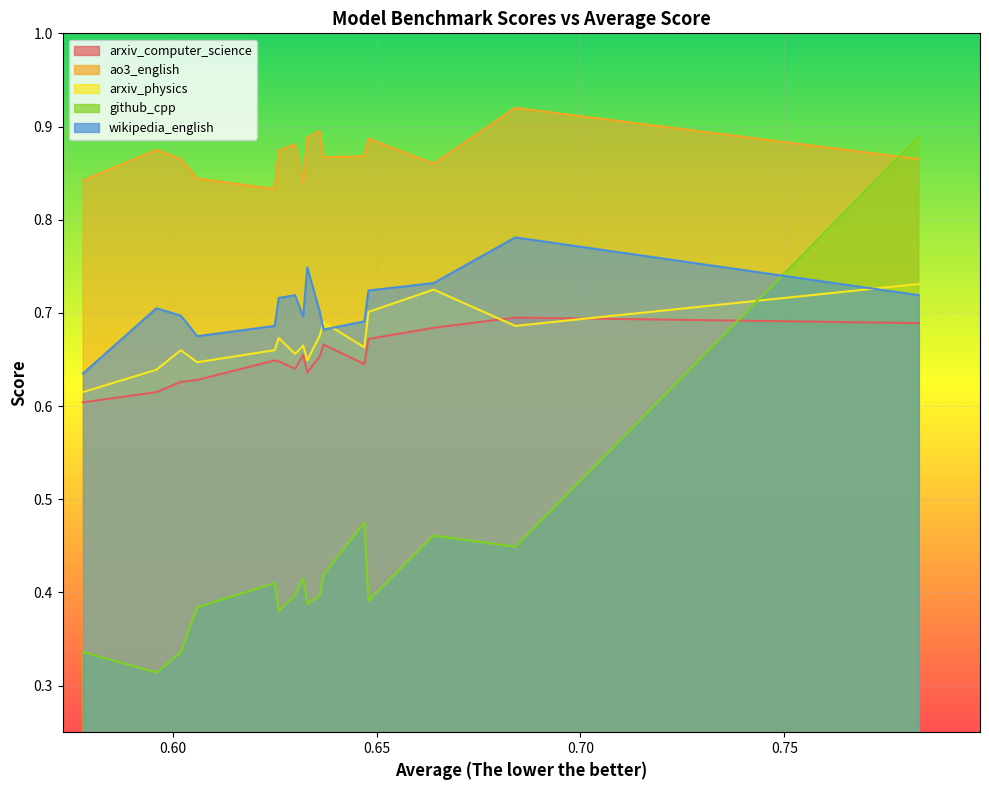

Which has a higher value, open_llama_7b_v2 or Qwen1.5-7B?

open_llama_7b_v2